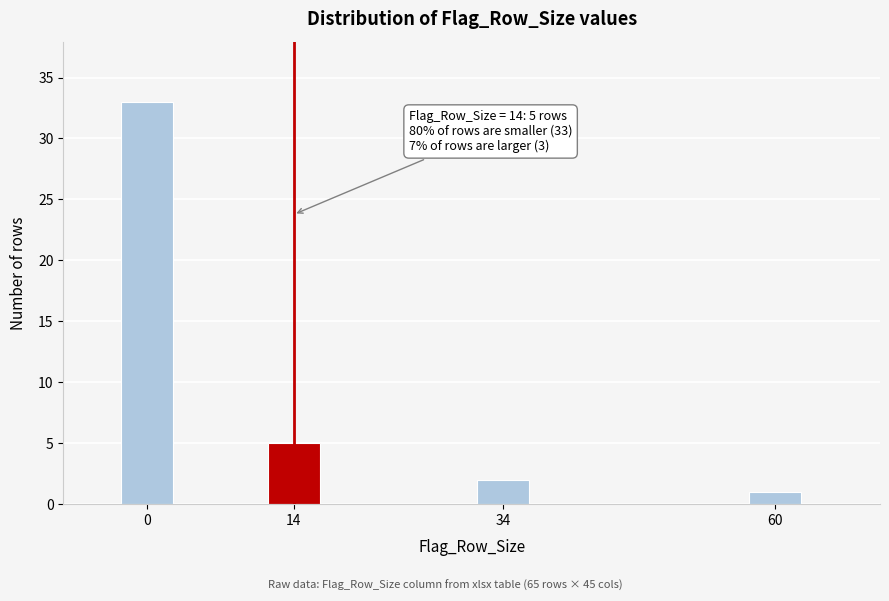

Reading left to right, extract all data points from this chart.

0=33	14=5	34=2	60=1